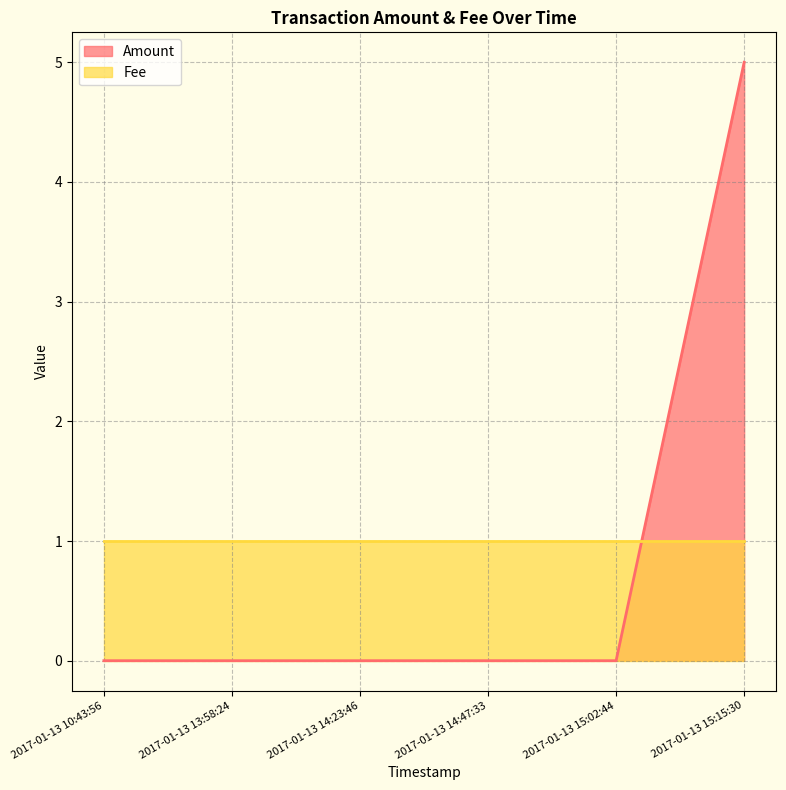

Reading left to right, extract all data points from this chart.

0	0	0	0	0	5